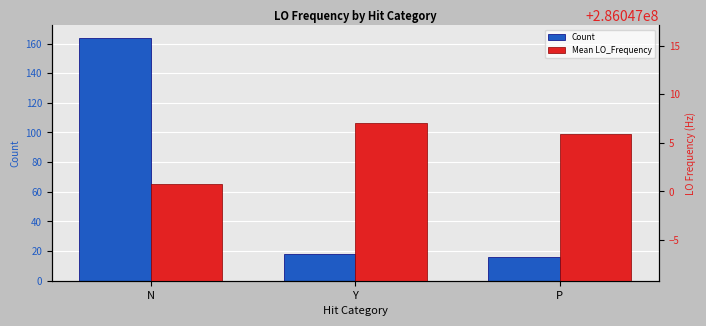

What are all the series names shown in the legend?

Count, Mean LO_Frequency